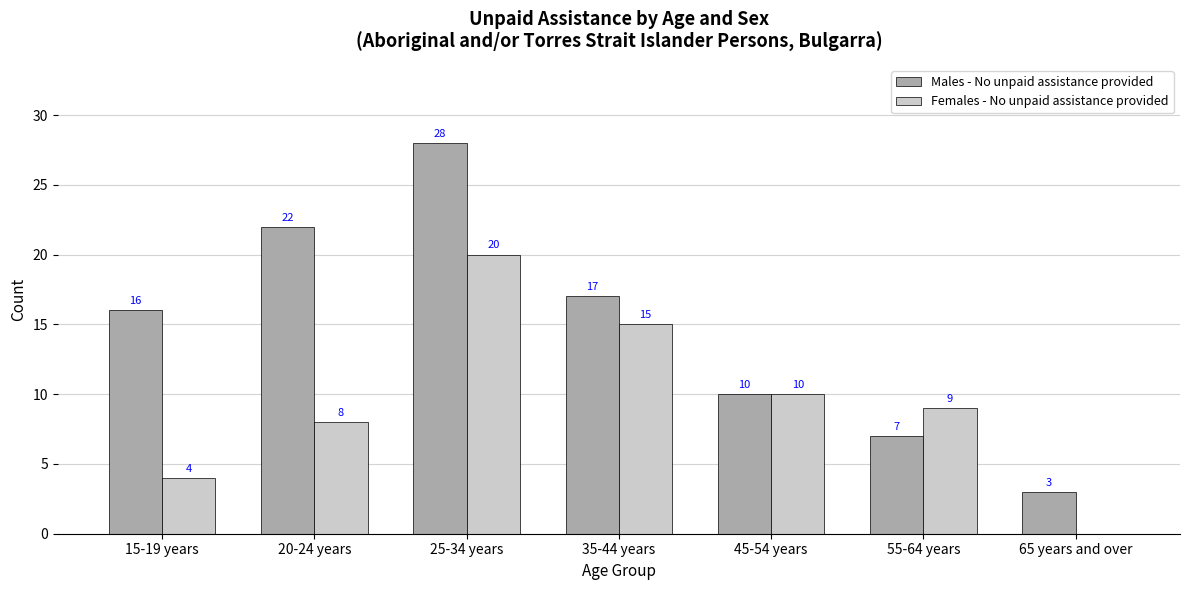

What is the sum of all Males - No unpaid assistance provided values?

103